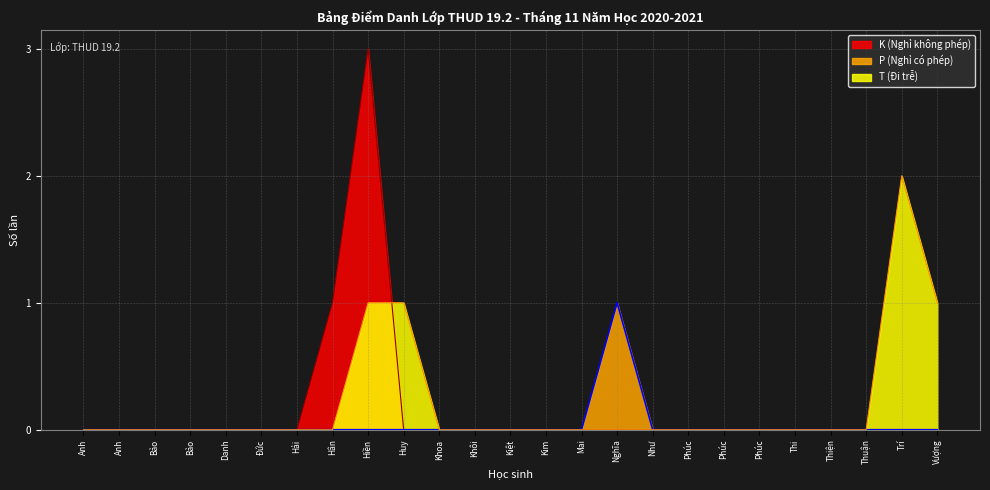

List the labels in order of K (Nghỉ không phép) value, smallest first.

Anh, Anh, Bảo, Bảo, Danh, Đức, Hải, Huy, Khoa, Khôi, Kiệt, Kim, Mai, Nghĩa, Như, Phúc, Phúc, Phúc, Thi, Thiện, Thuận, Trí, Vượng, Hân, Hiền